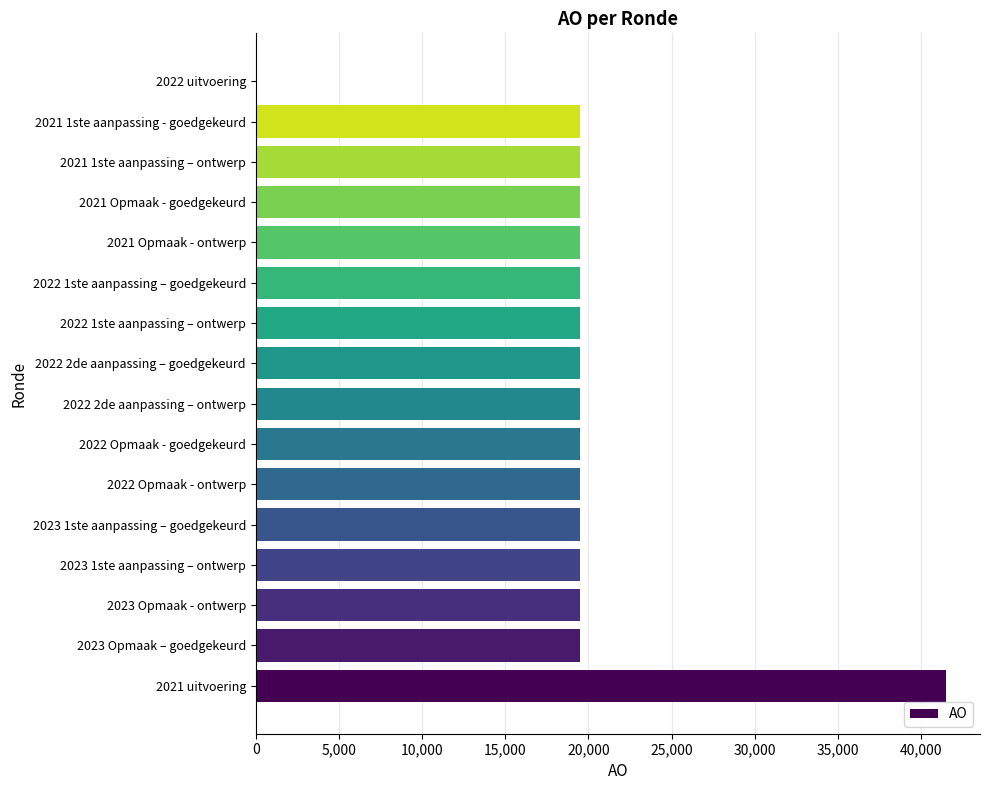

How many data points does each series have?

16